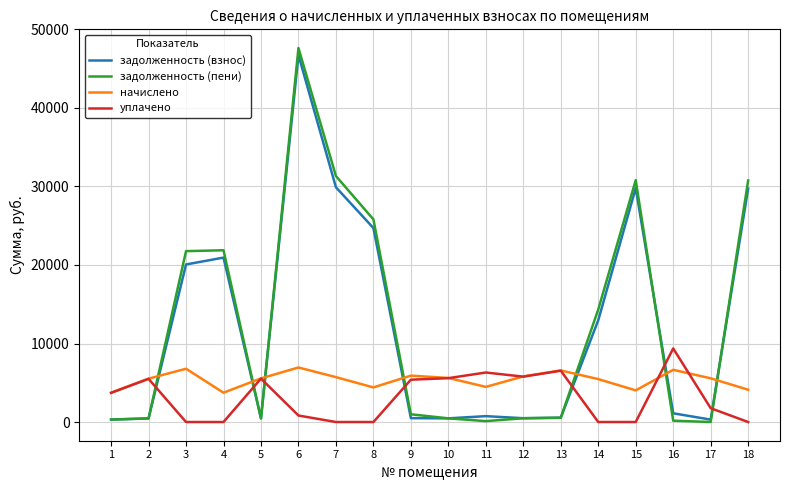

Which series has the widest spread of values?

задолженность (пени)